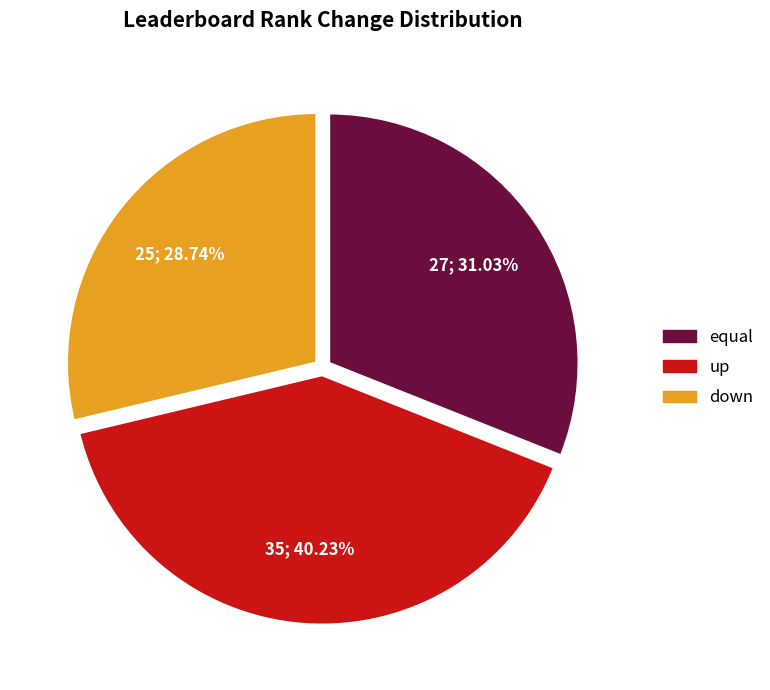

Which category has the biggest portion of the pie?

up